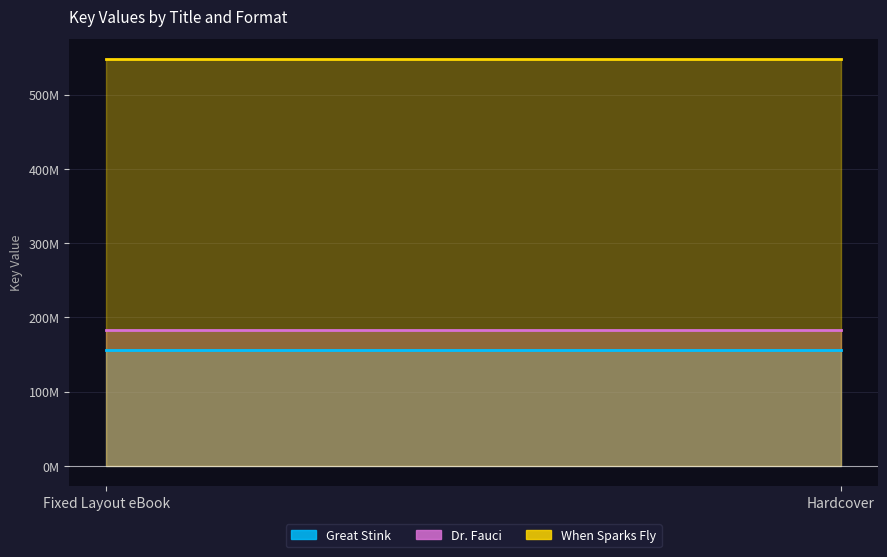

What is the value of the Great Stink point at the 1st from the left?

156227810